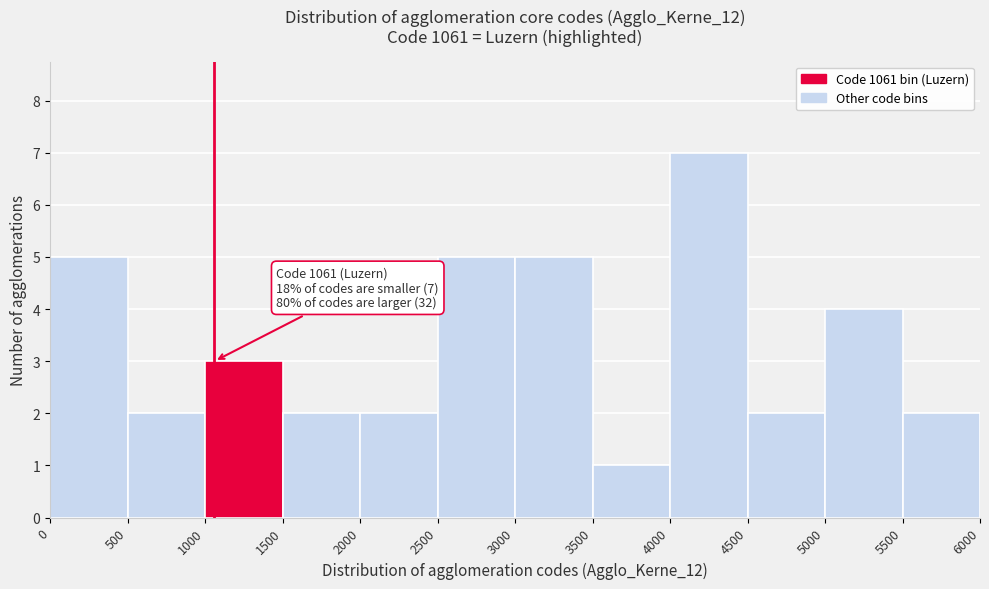

Over which range of the x-axis is the bar tallest?

4000 to 4500